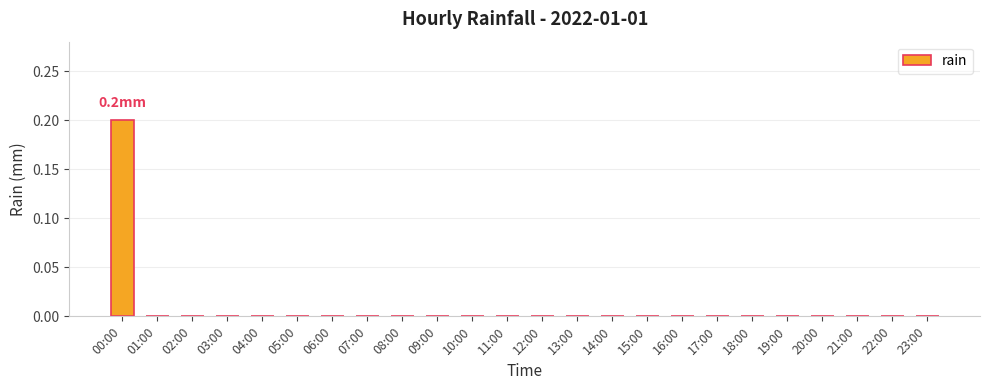

Reading left to right, transcribe all the data shown in this chart.

00:00=0.2	01:00=0.0	02:00=0.0	03:00=0.0	04:00=0.0	05:00=0.0	06:00=0.0	07:00=0.0	08:00=0.0	09:00=0.0	10:00=0.0	11:00=0.0	12:00=0.0	13:00=0.0	14:00=0.0	15:00=0.0	16:00=0.0	17:00=0.0	18:00=0.0	19:00=0.0	20:00=0.0	21:00=0.0	22:00=0.0	23:00=0.0